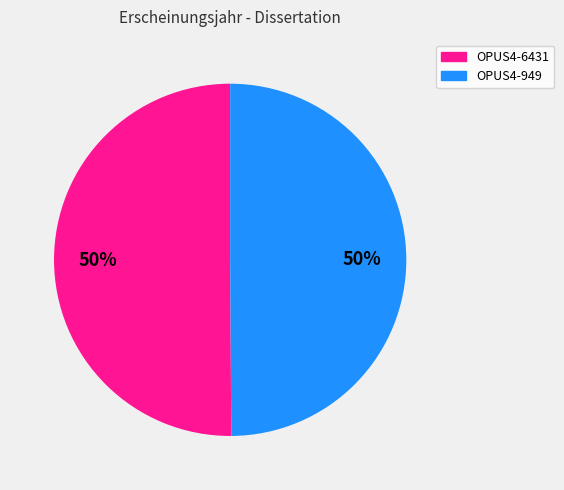

How many slices are in this pie chart?

2